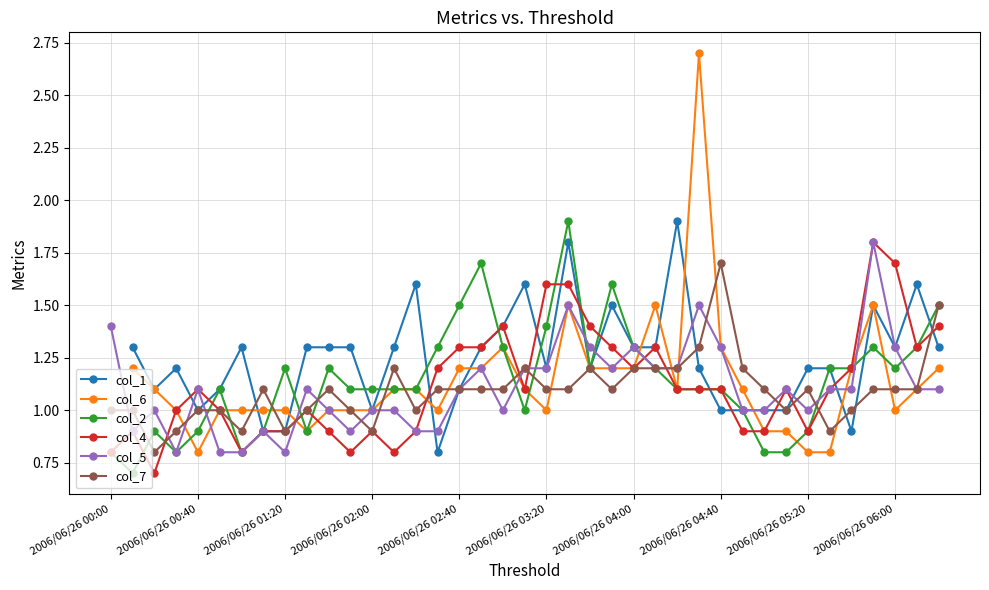

Does the chart display data point markers on the line(s)?

Yes